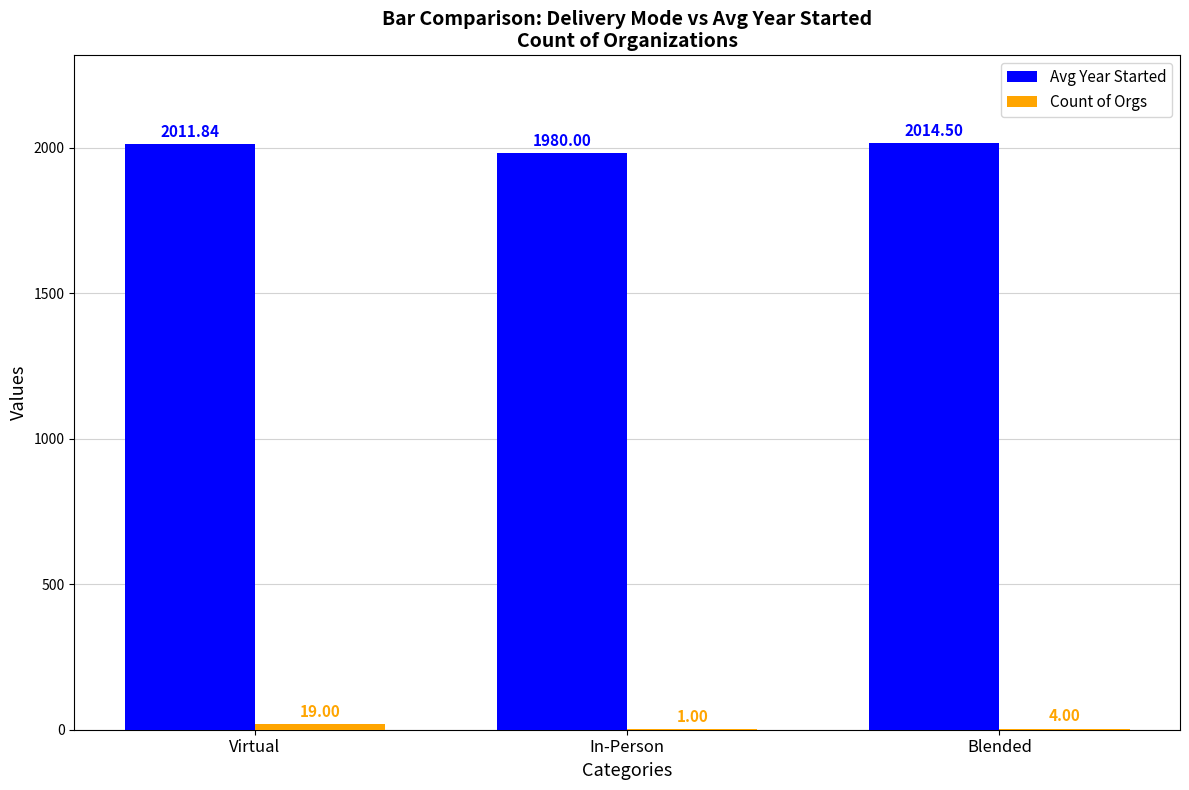

Which series changed the most between In-Person and Blended?

Avg Year Started